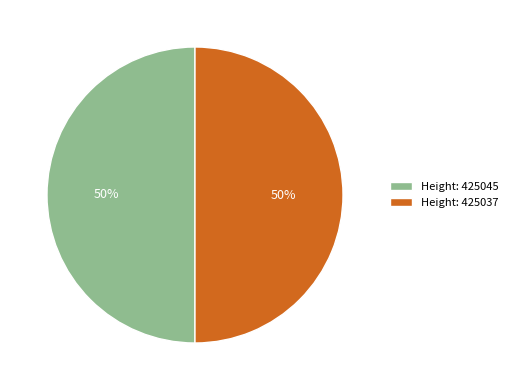

True or false: Height: 425037 accounts for 42% of the total.

False